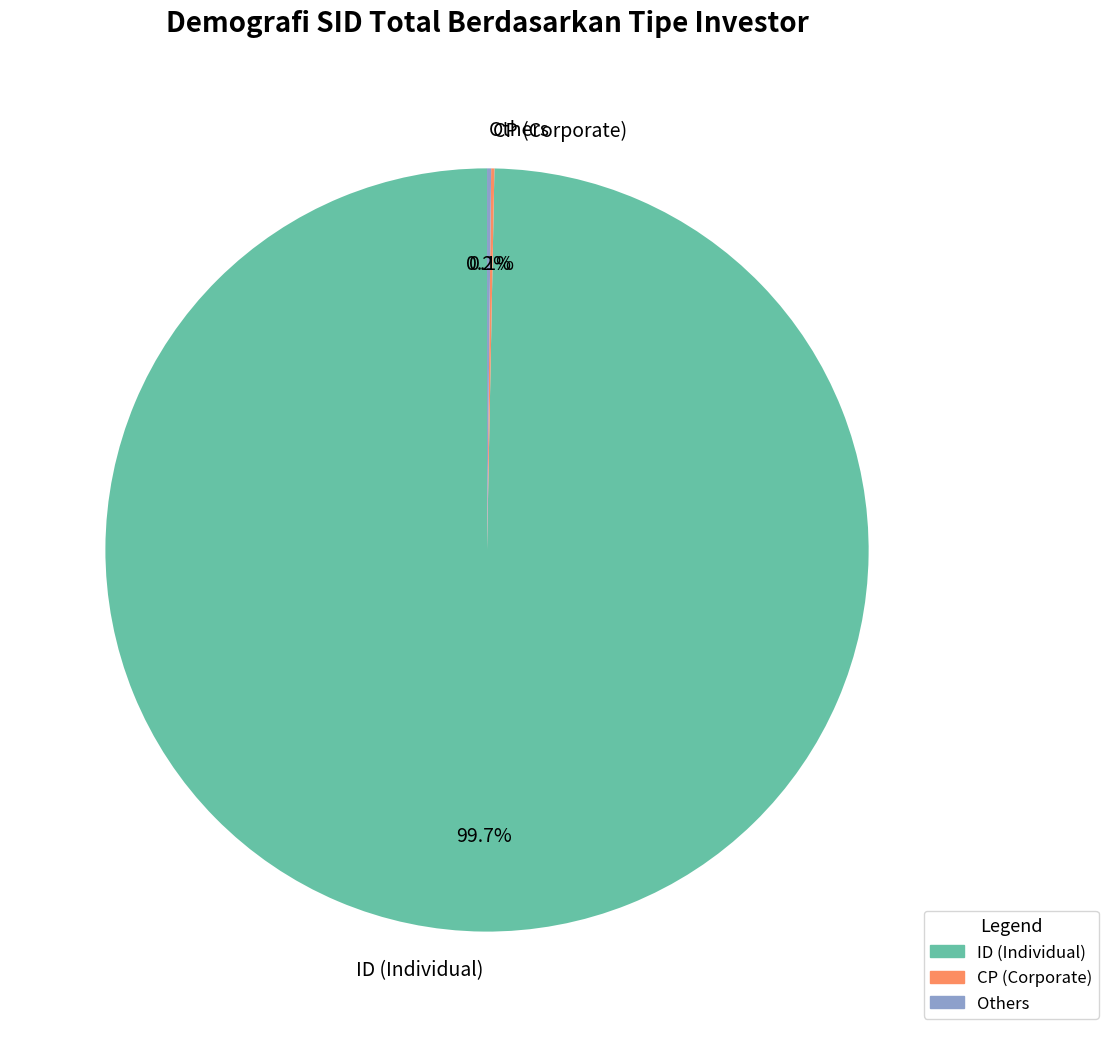

What portion of the pie excludes ID (Individual)?

0.3%